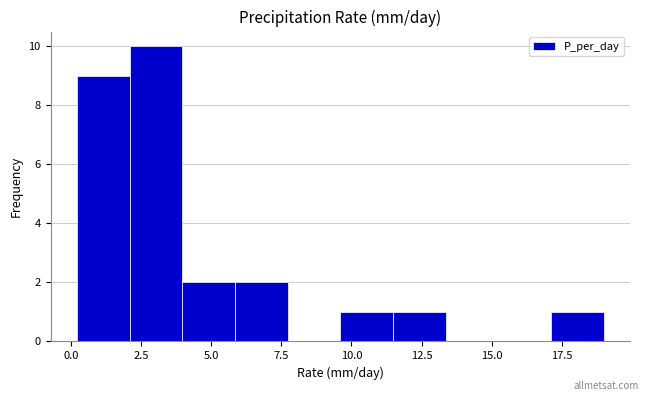

Around what value on the x-axis is the tallest bar? Give the approximate position of its centre, as read against the axis.

3.0